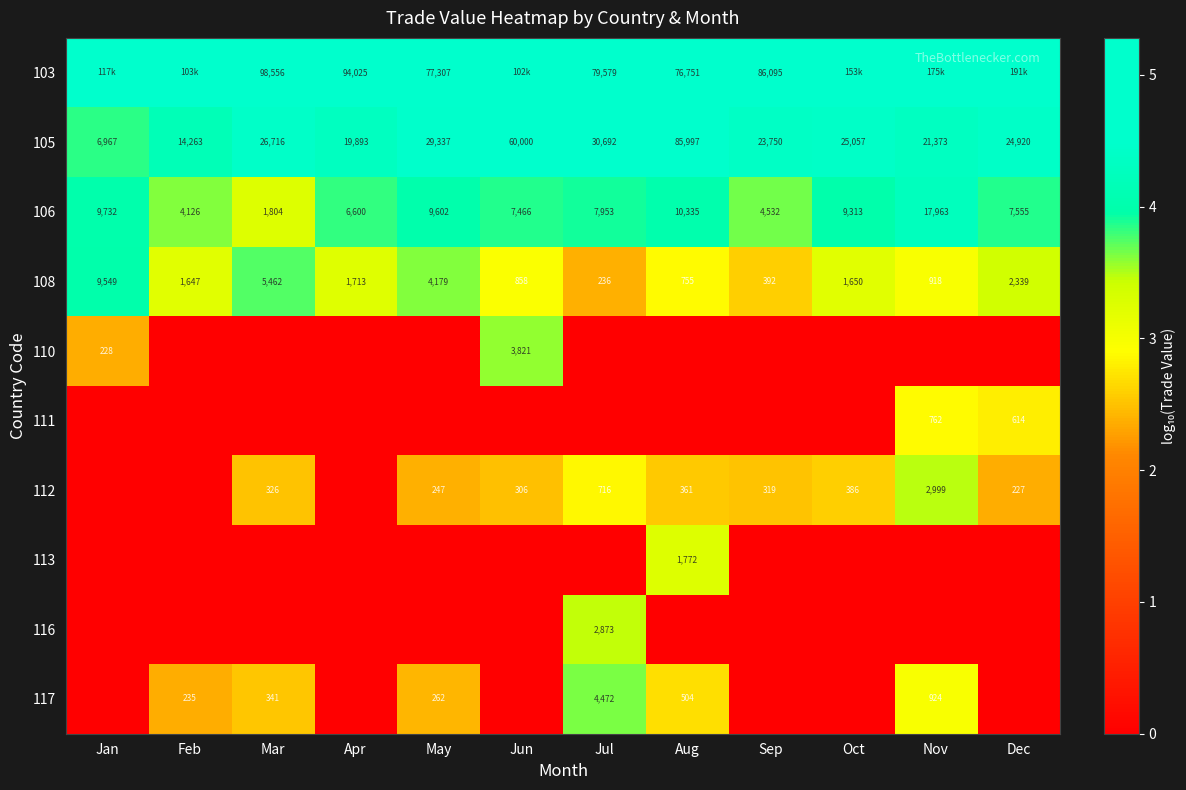

Is the value of 112 at Nov greater than the value of 105 at Jul?

No